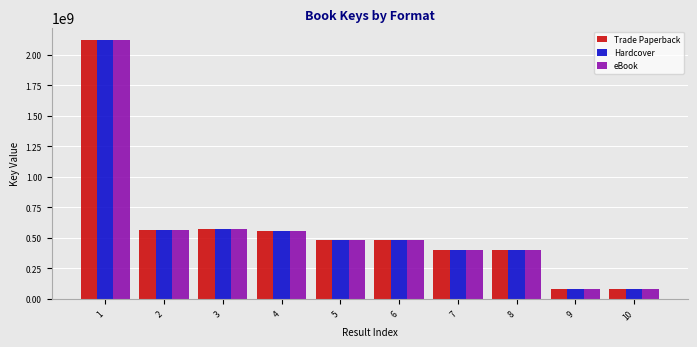

What is the lowest value of the Hardcover series?

78665801